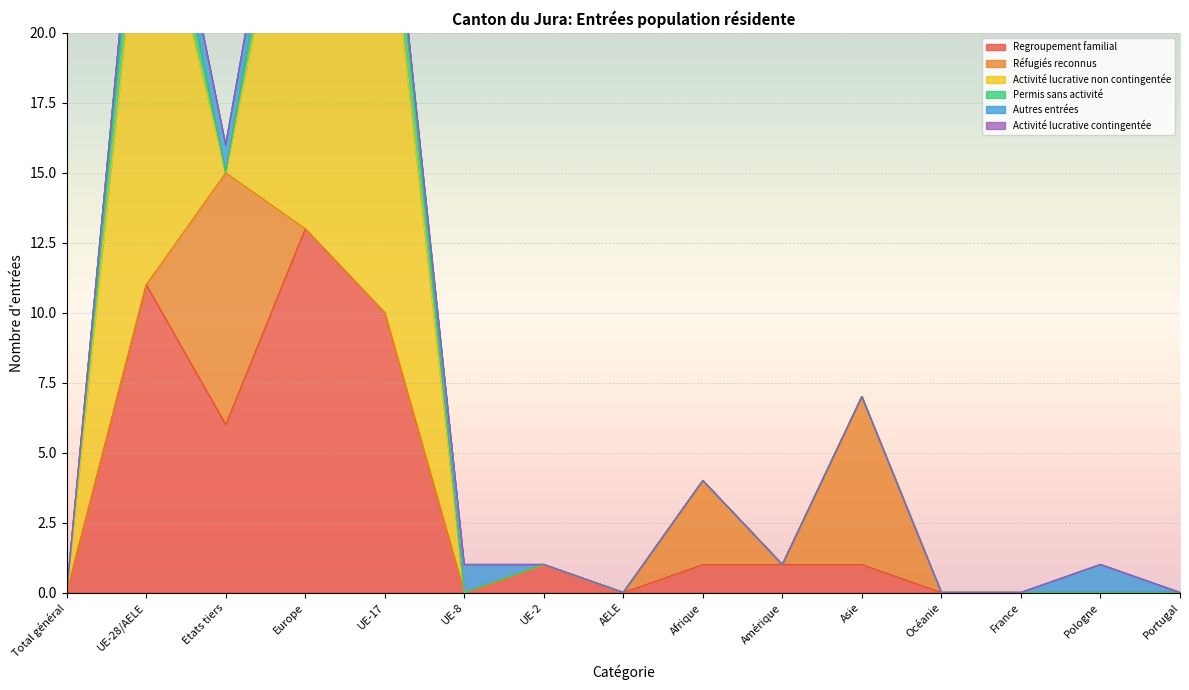

True or false: Activité lucrative contingentée has more than 0 interior local peaks.

False